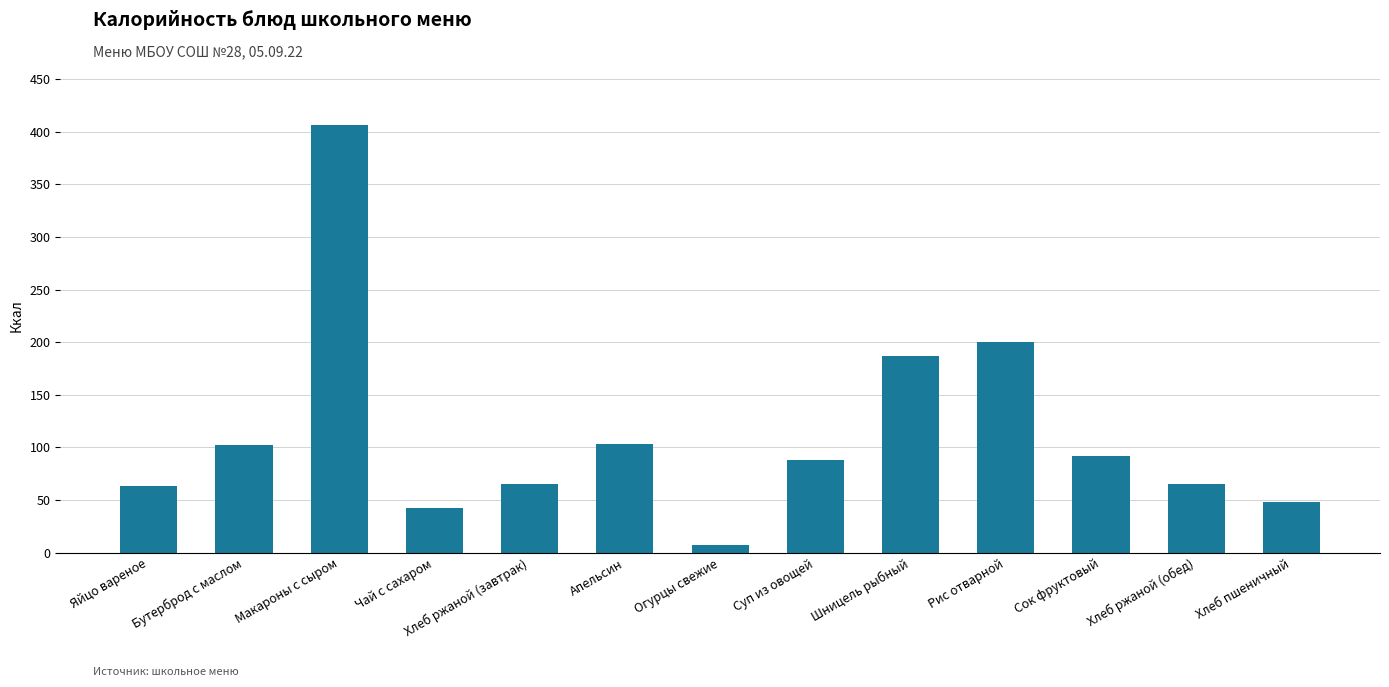

At which label is the value closest to 206?

Рис отварной